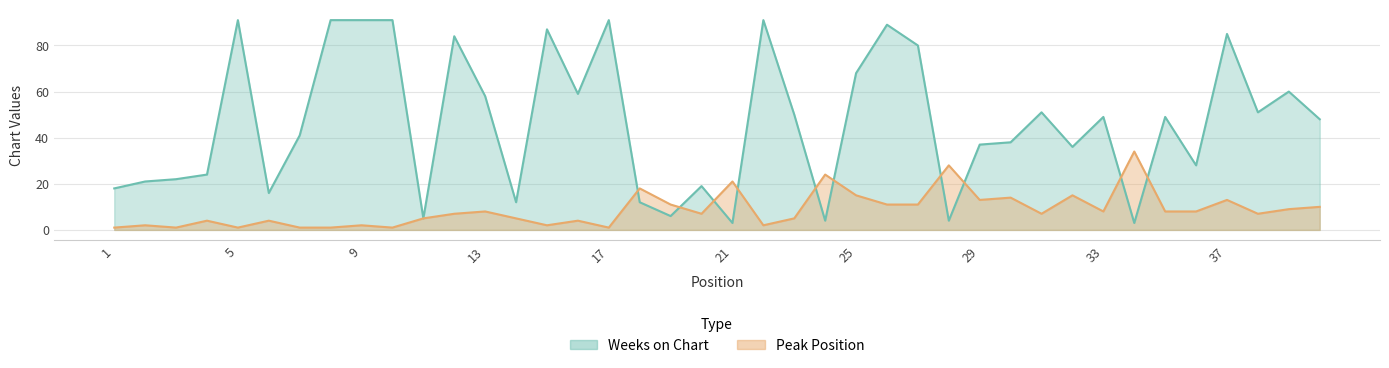

Which series has the largest total across all categories?

Weeks on Chart